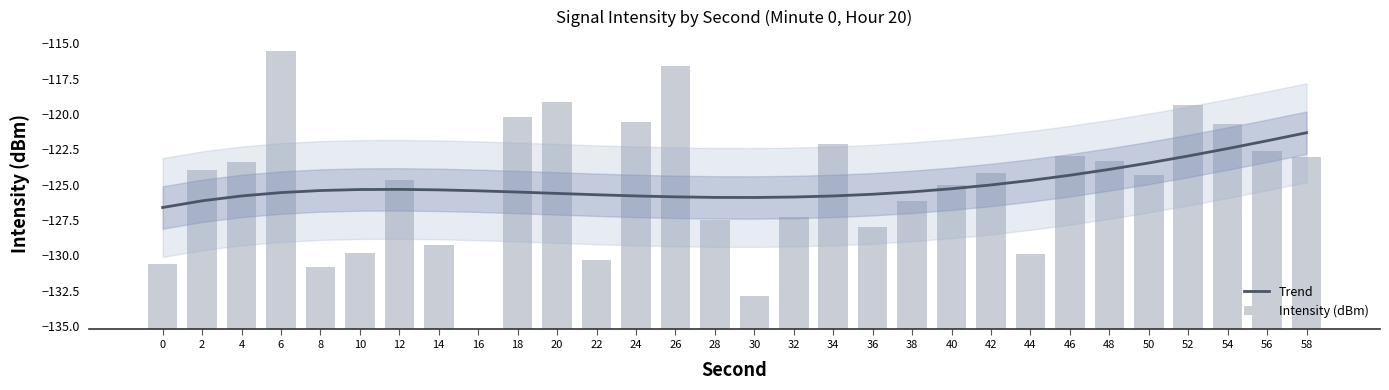

Where does the Trend series first go above -125?

44